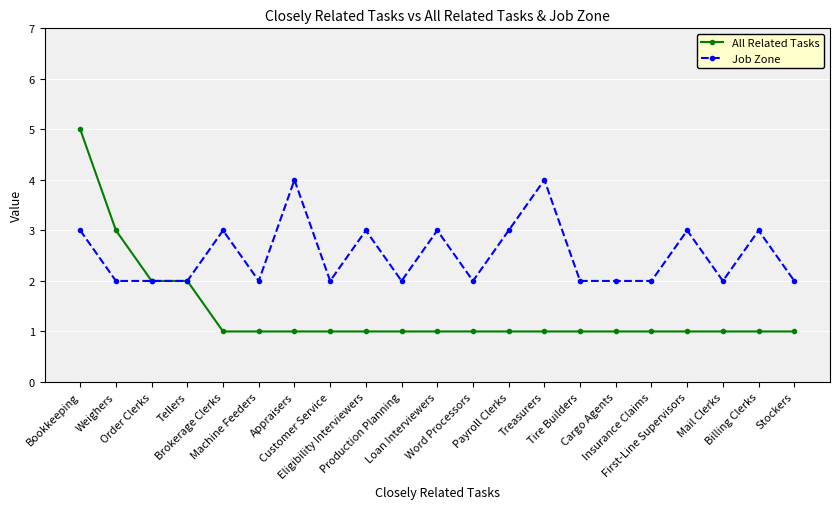

What is the sum of the Job Zone values at Treasurers and Tellers?

6